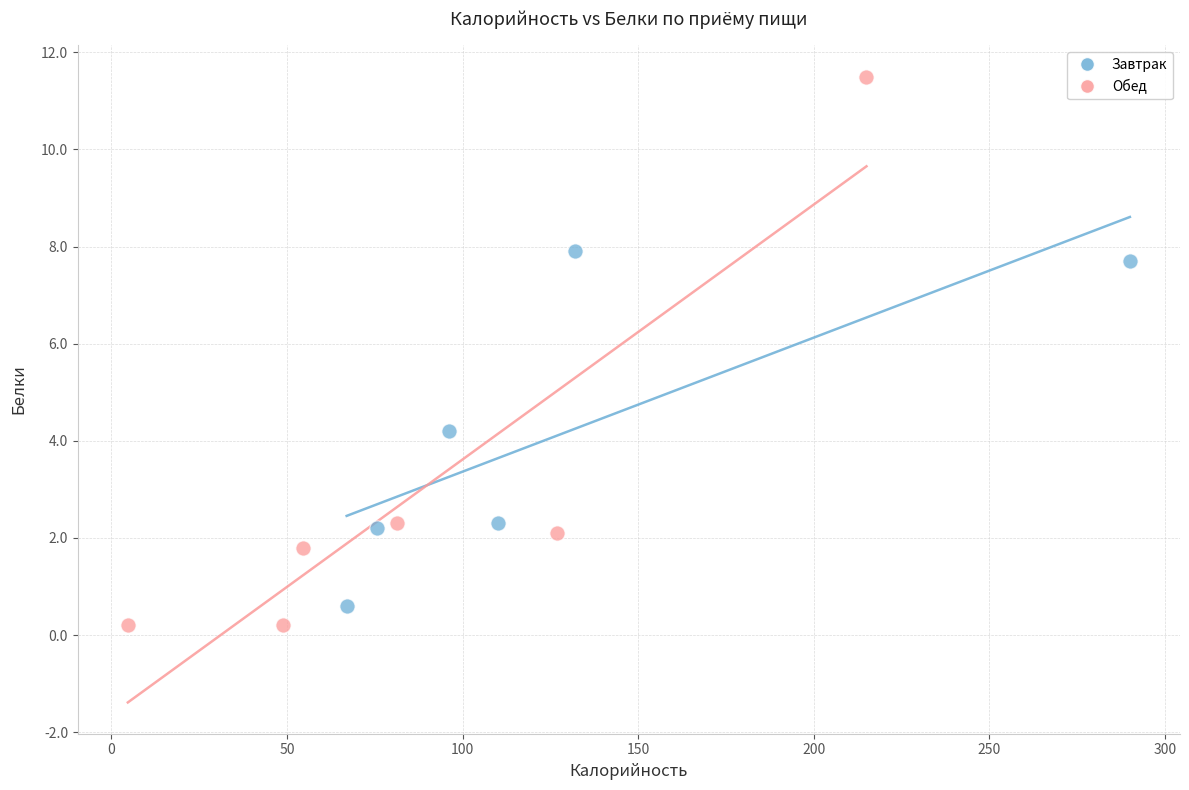

Which series reaches the maximum Y coordinate?

Обед